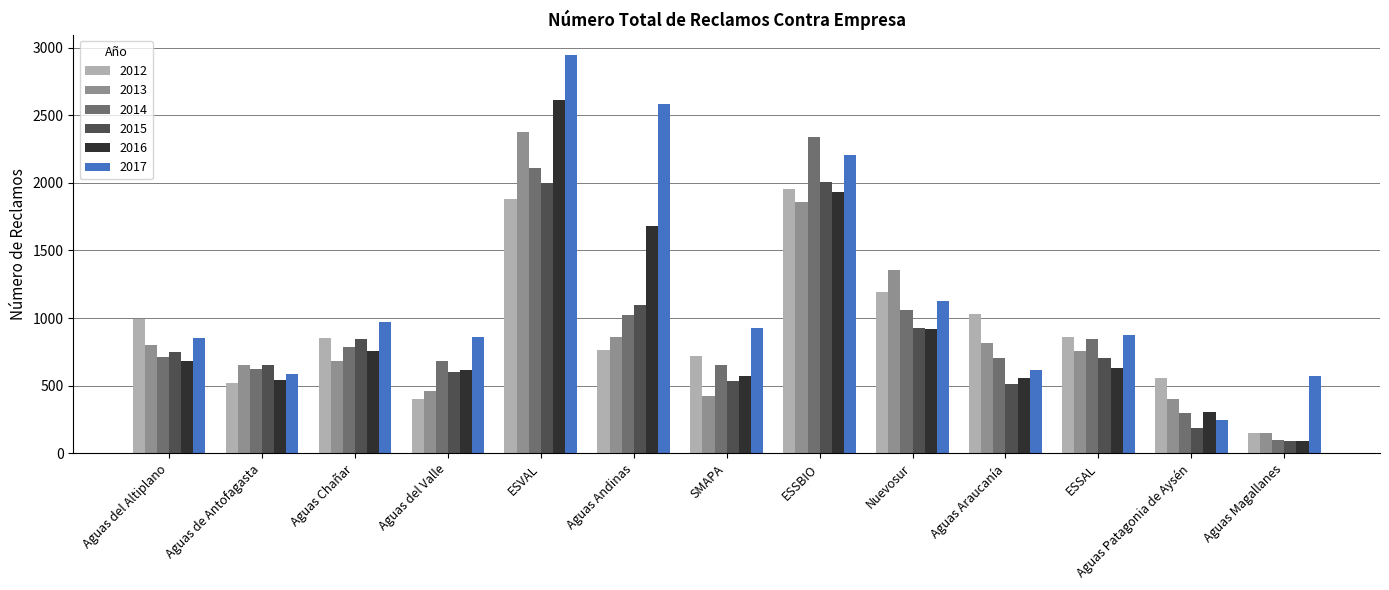

Which series changed the most between Aguas del Altiplano and ESVAL?

2017